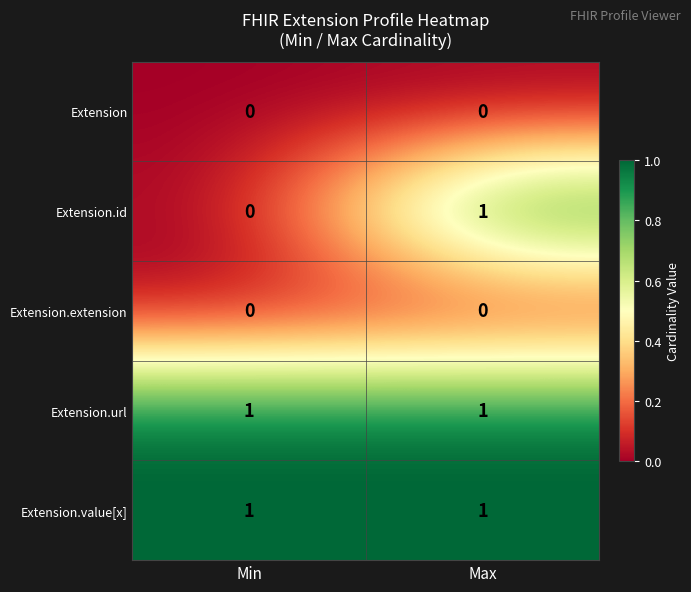

What is the difference between the highest and lowest values at Max?

1